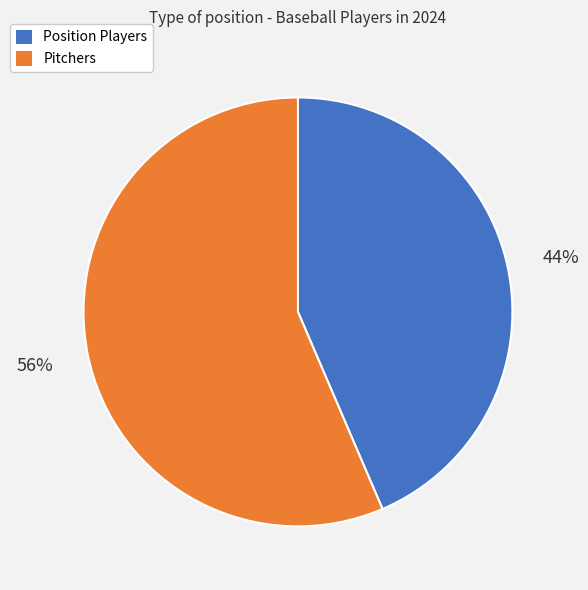

To the nearest percent, what portion does Position Players represent?

44%